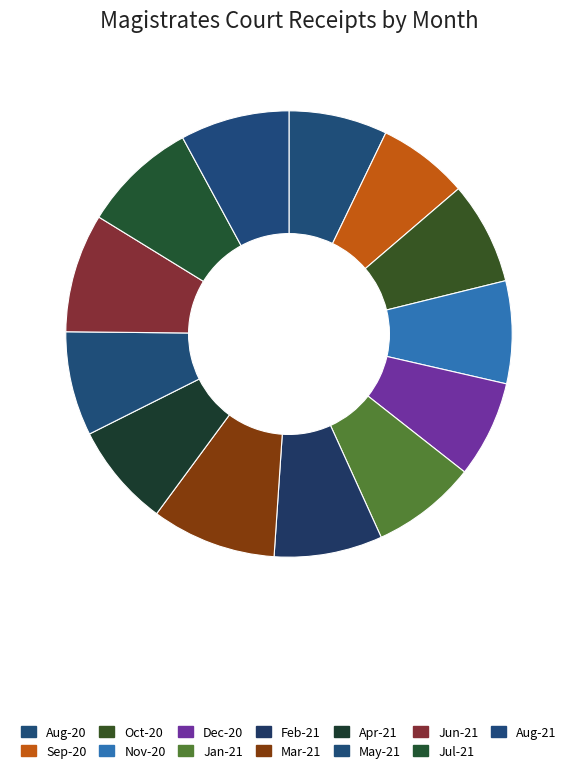

To the nearest percent, what percentage of the pie is Nov-20?

7%